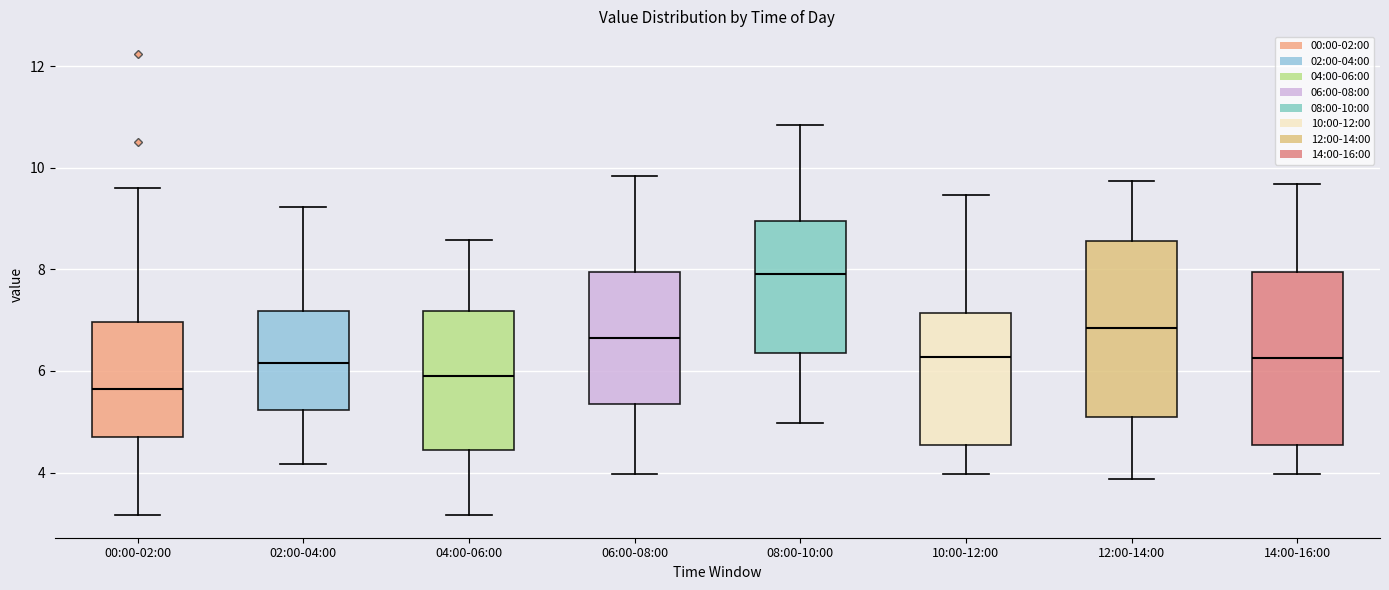

Reading left to right, transcribe this box plot: for each box, give where its median line is, the range the box spans, and where its two whiskers end, as read against the y-axis. The values are not printed on the chart, so give them approximately, as read against the axis.

00:00-02:00: median 5.6, box 4.6 to 7.0, whiskers 3.2 to 9.6
02:00-04:00: median 6.2, box 5.2 to 7.2, whiskers 4.2 to 9.2
04:00-06:00: median 6.0, box 4.4 to 7.2, whiskers 3.2 to 8.6
06:00-08:00: median 6.6, box 5.4 to 8.0, whiskers 4.0 to 9.8
08:00-10:00: median 8.0, box 6.4 to 9.0, whiskers 5.0 to 10.8
10:00-12:00: median 6.2, box 4.6 to 7.2, whiskers 4.0 to 9.4
12:00-14:00: median 6.8, box 5.0 to 8.6, whiskers 3.8 to 9.8
14:00-16:00: median 6.2, box 4.6 to 8.0, whiskers 4.0 to 9.6